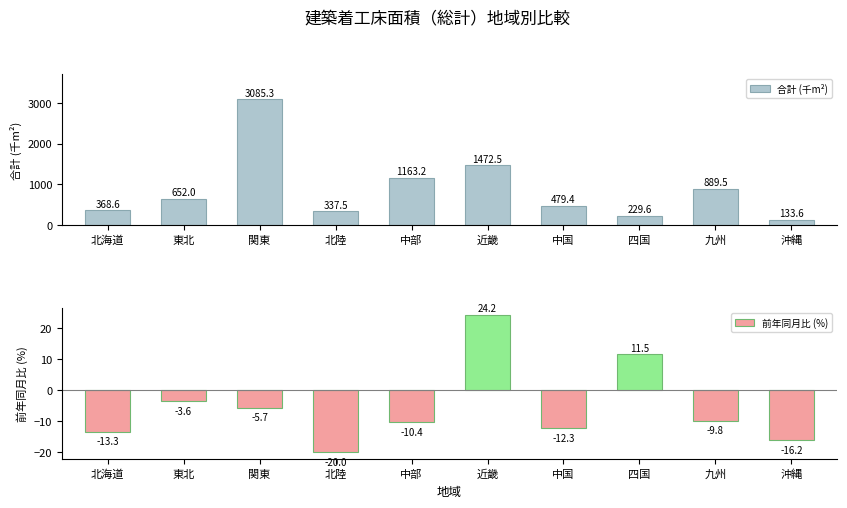

How many bars are there in each group?

2